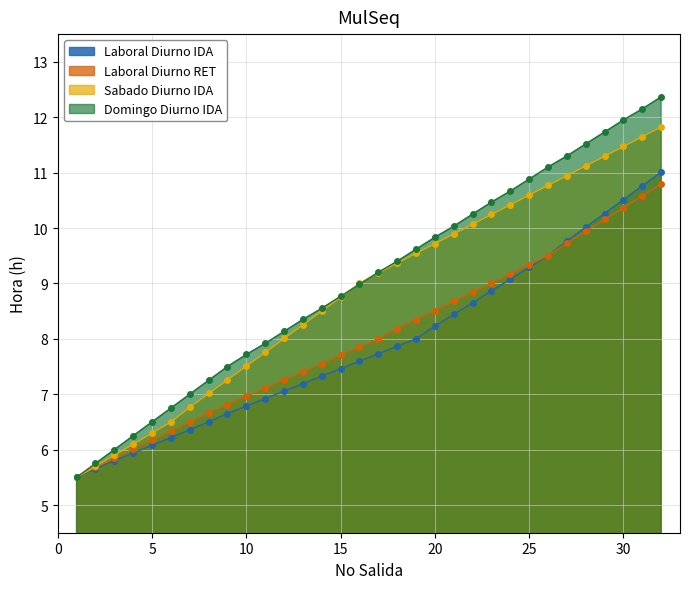

What is the minimum value for Laboral Diurno IDA?

5.5